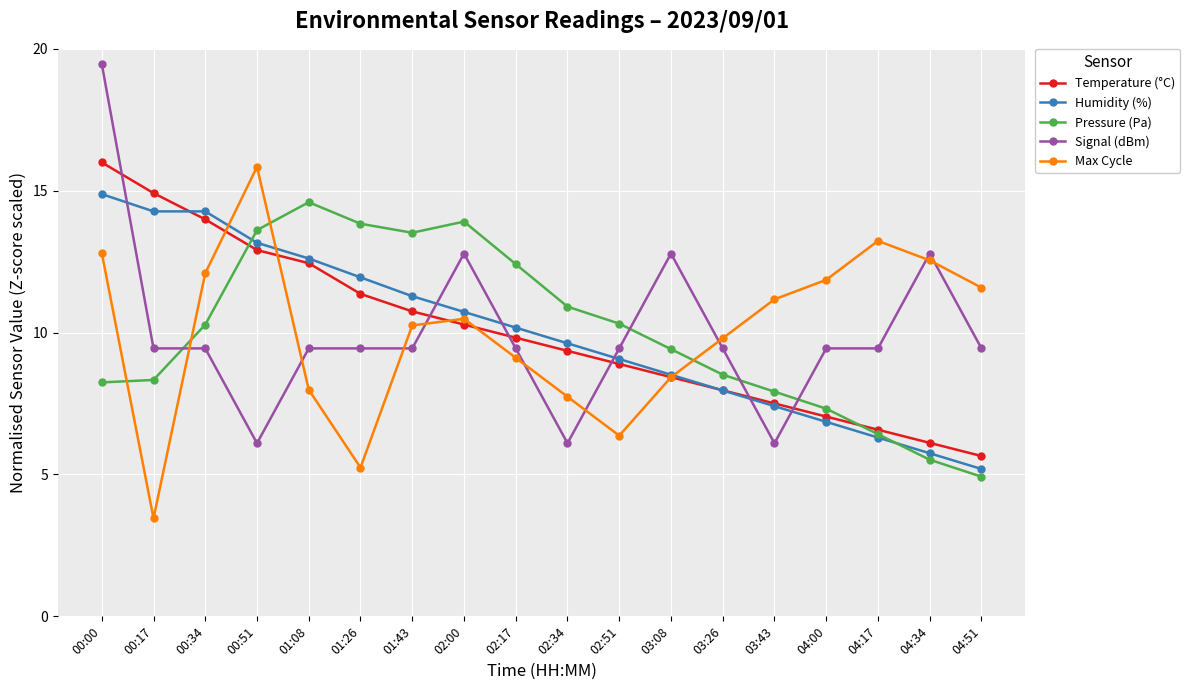

Is it true that Pressure (Pa) equals 4.9 at 04:51?

True